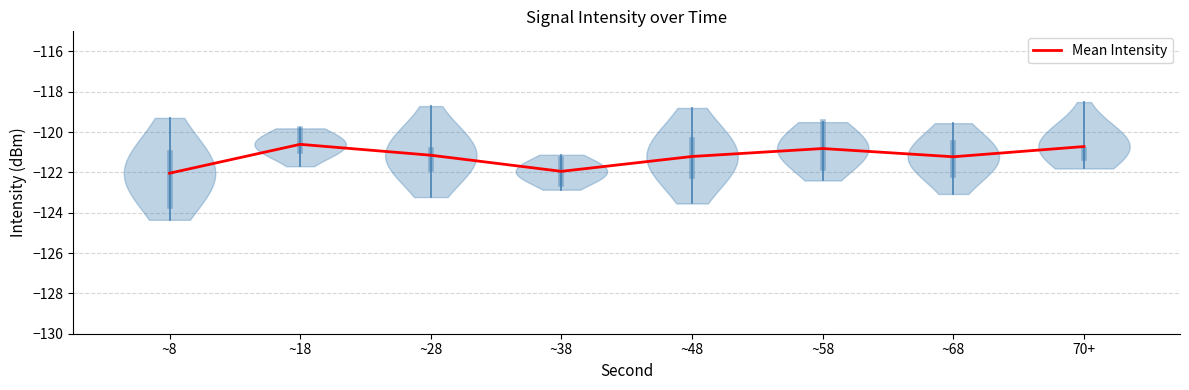

True or false: there are more than 2 points higher than both neighbors.

False